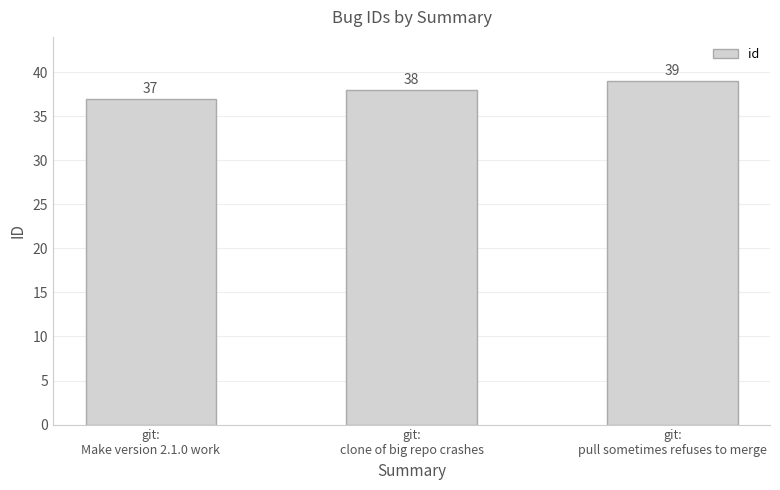

What value does the data have at git:
clone of big repo crashes?

38